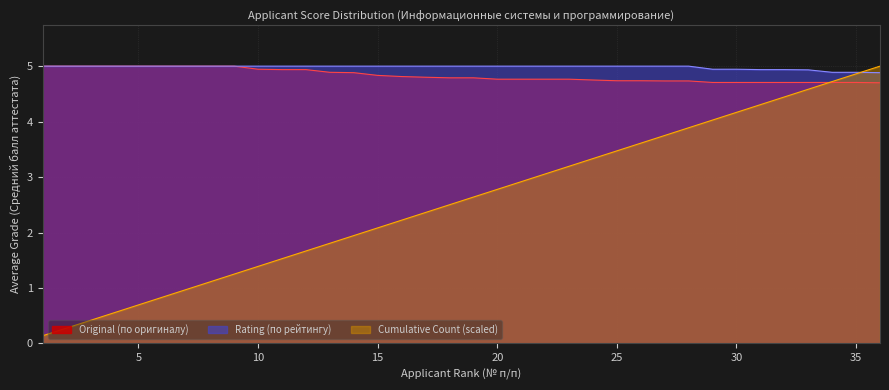

How many lines are shown in the chart?

3